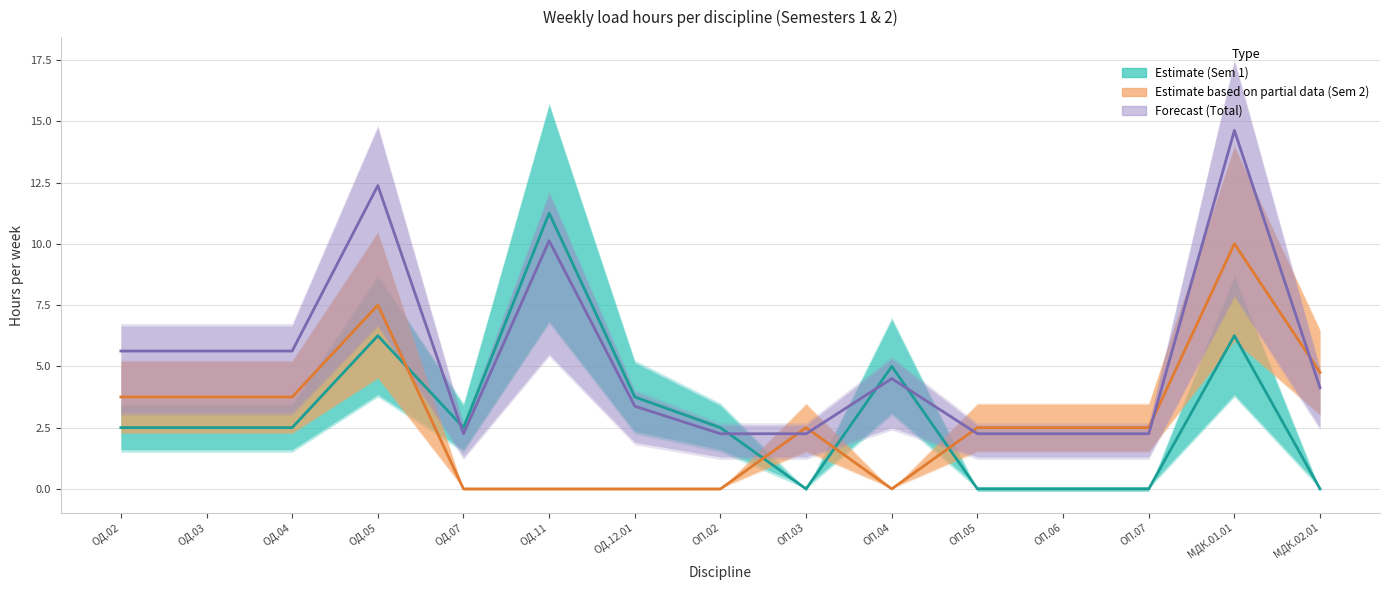

True or false: Total (Forecast) and Semester 1 (Estimate) cross at least once.

True